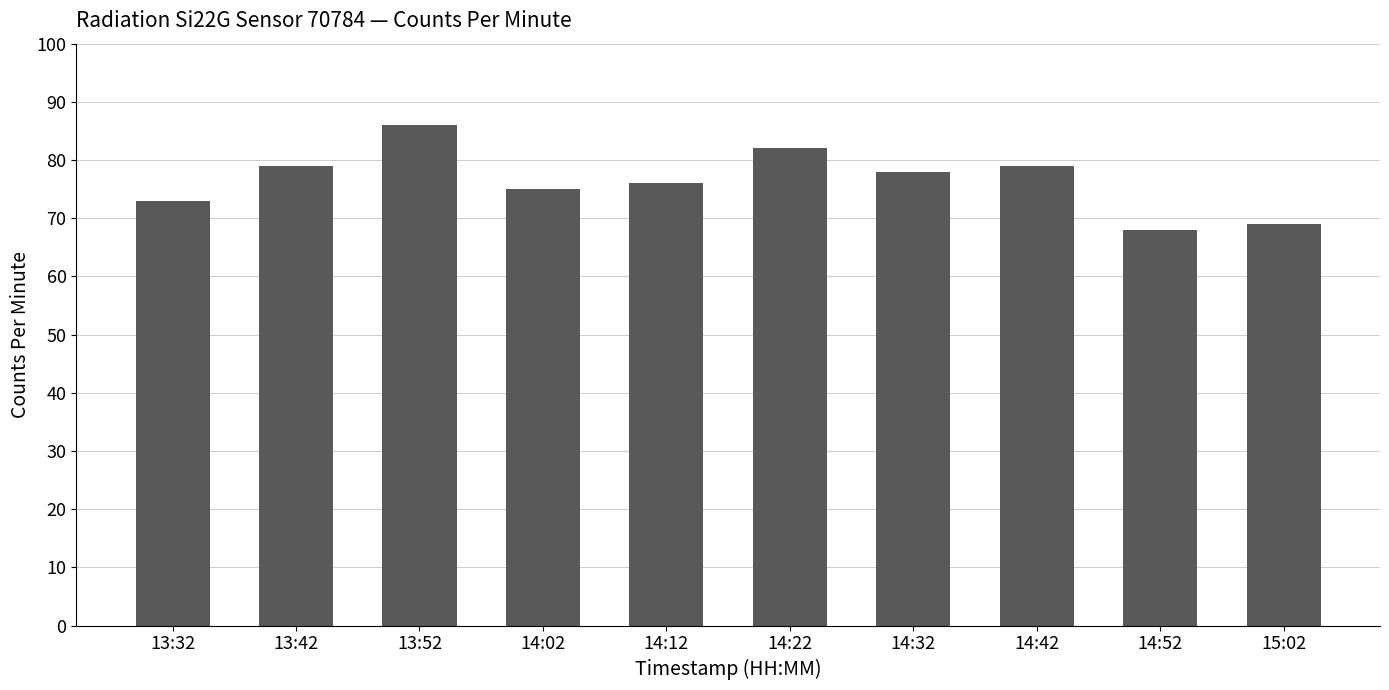

Reading left to right, what are all the values shown in this chart?

73	79	86	75	76	82	78	79	68	69